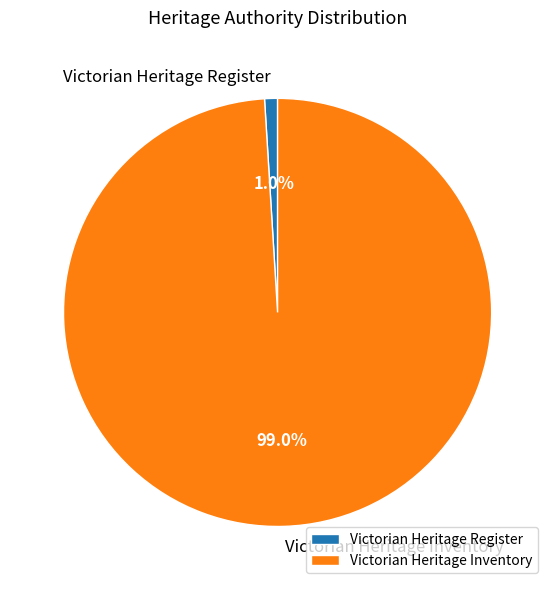

Which category accounts for the majority?

Victorian Heritage Inventory